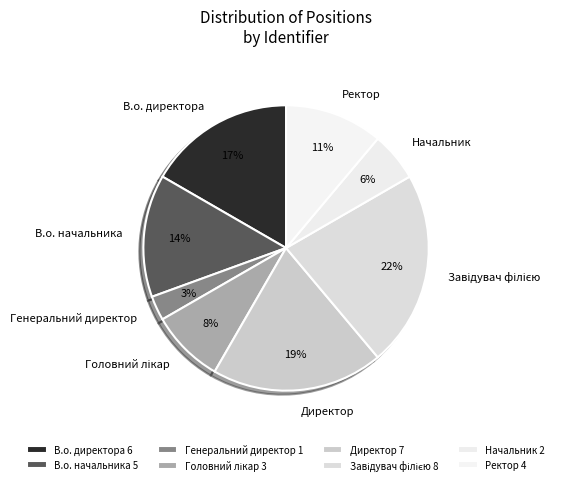

Is the sum of В.о. директора and Директор greater than half?

No